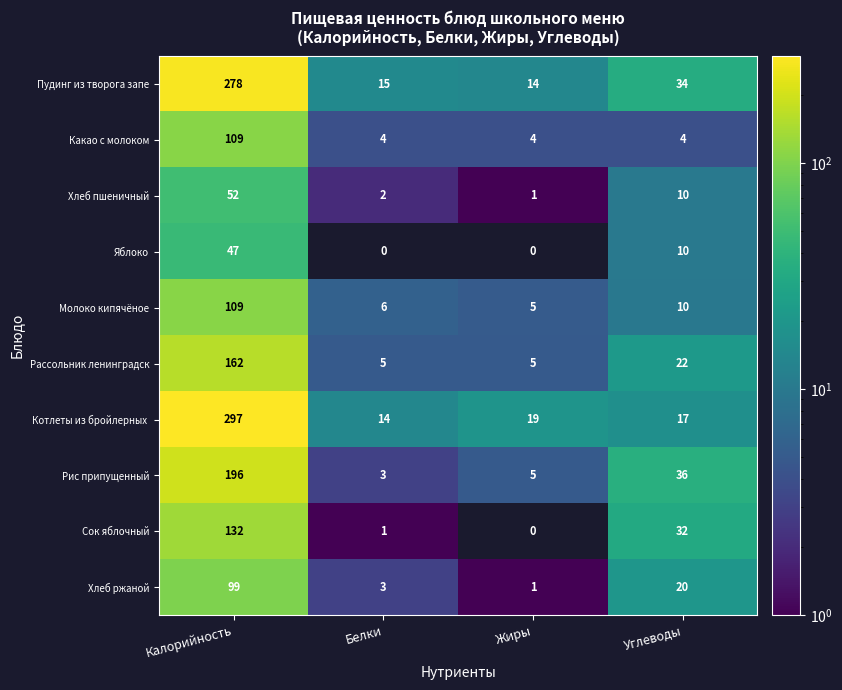

What is the sum of the Молоко кипячёное values at Калорийность and Белки?

115